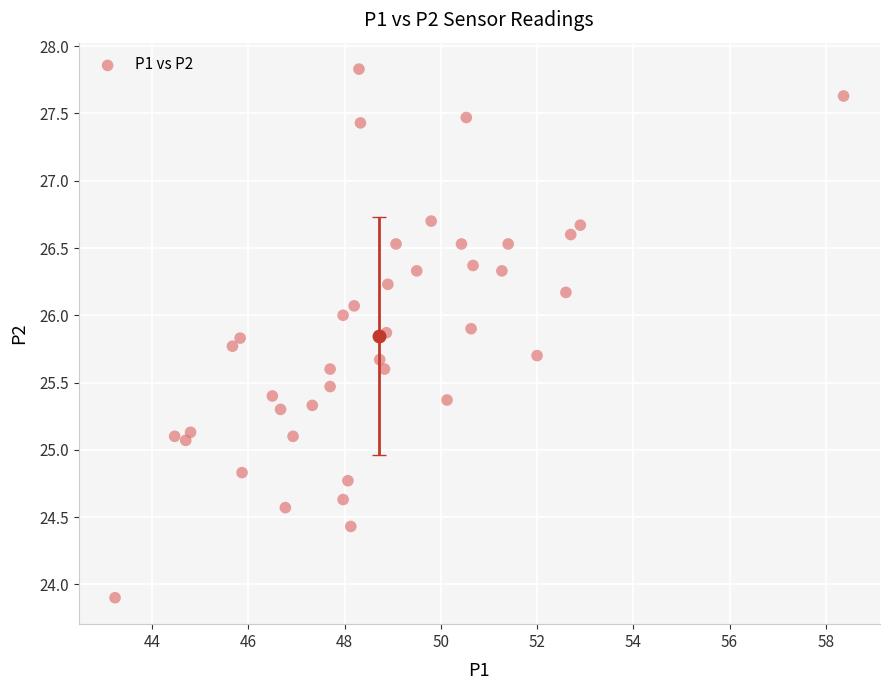

What is the range of X values (max minus min)?

15.1